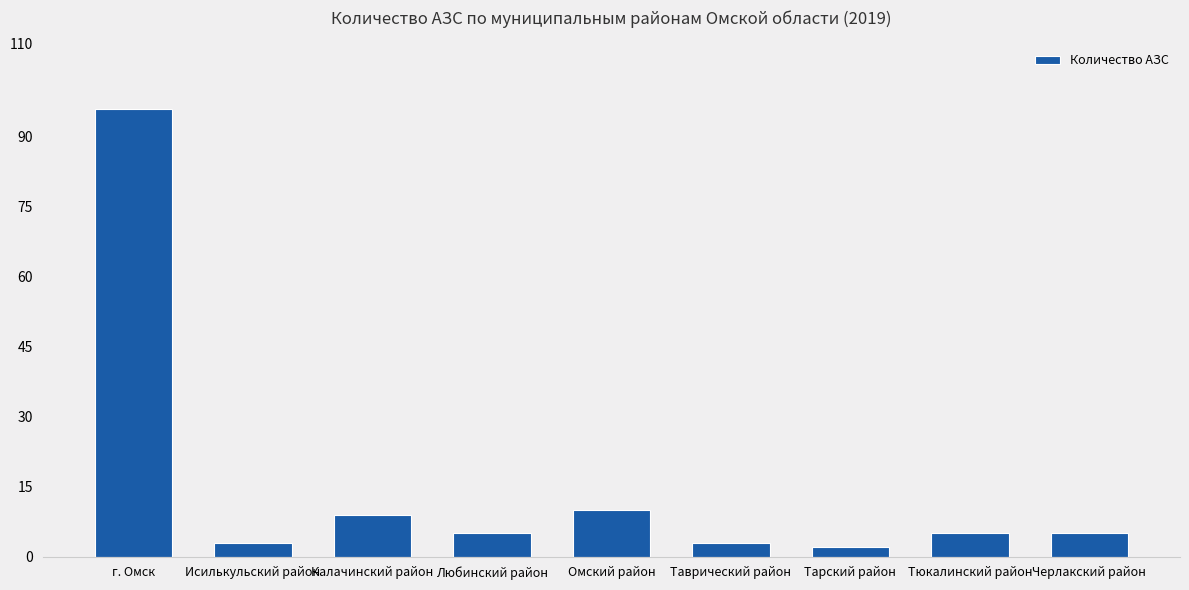

How many bars are there in total?

9